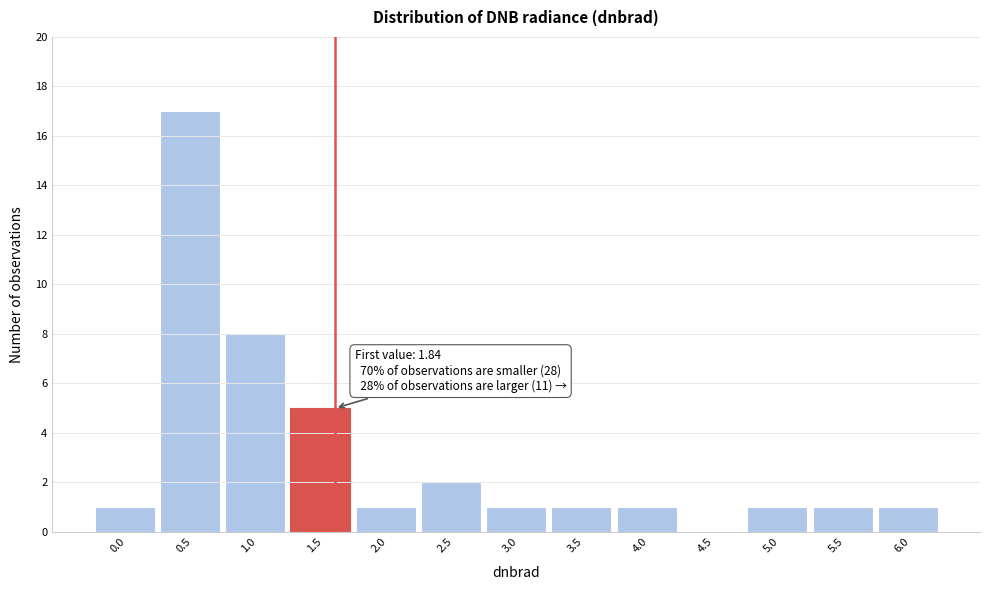

Reading left to right, list all the values displayed in this chart.

0.0=1	0.5=17	1.0=8	1.5=5	2.0=1	2.5=2	3.0=1	3.5=1	4.0=1	4.5=0	5.0=1	5.5=1	6.0=1